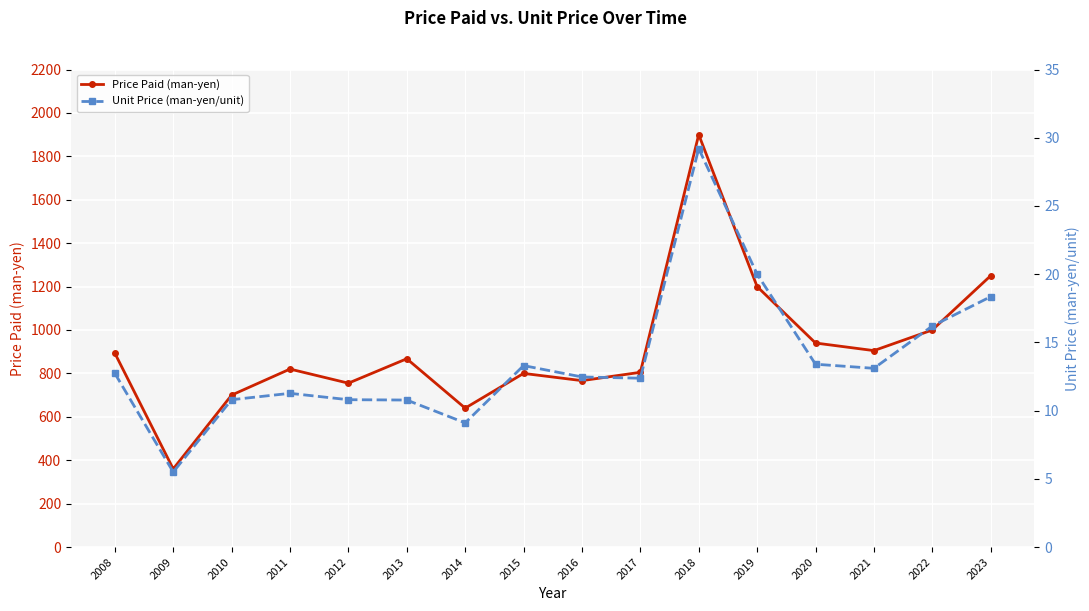

Which category has the lowest value in the Price Paid (man-yen) series?

2009